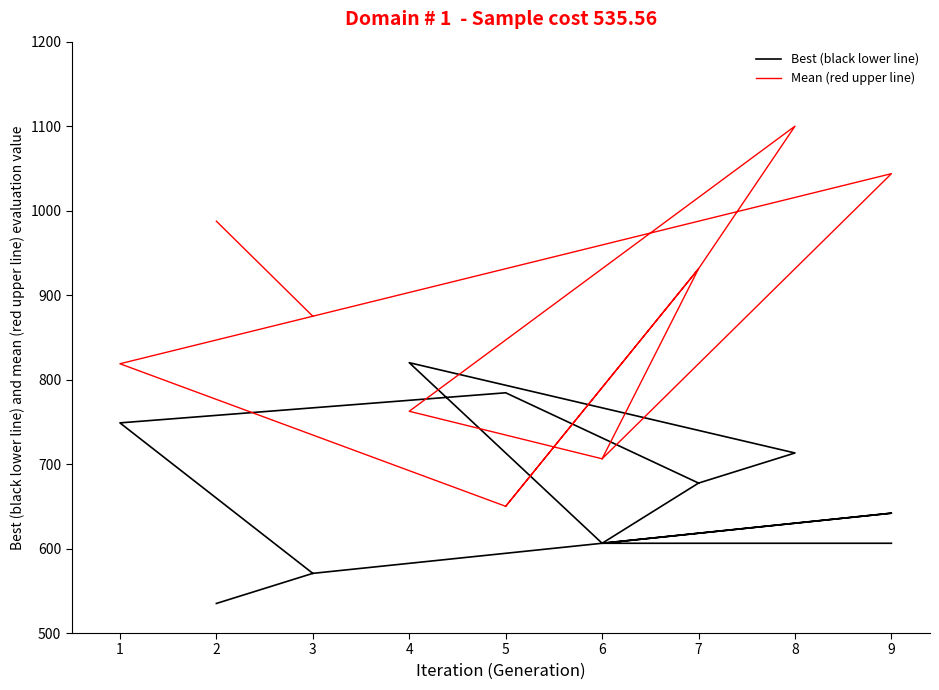

Rank the series by their average value, from lowest to highest.

Best (black lower line), Mean (red upper line)